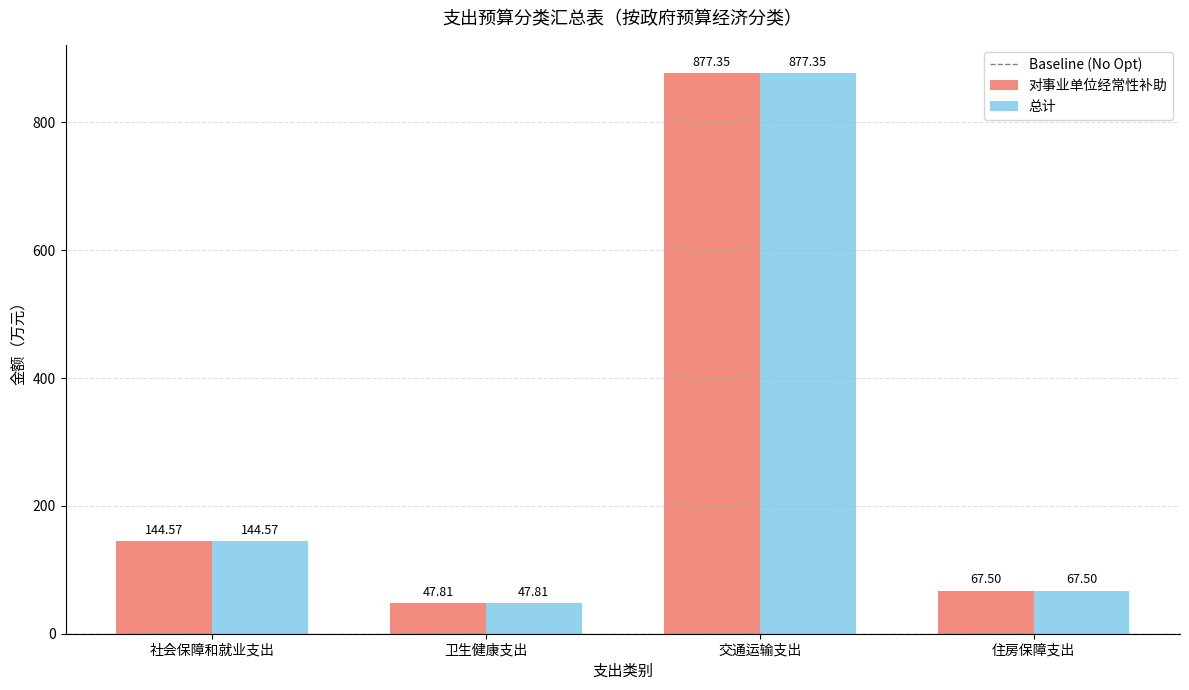

At how many categories does at least one series exceed 332?

1